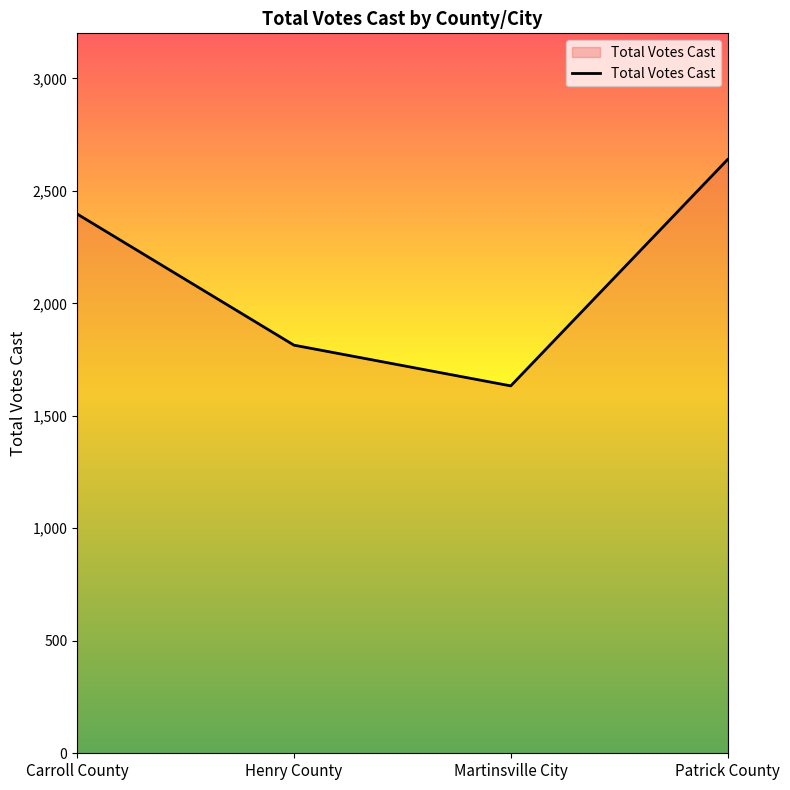

What is the sum of all values?

8483